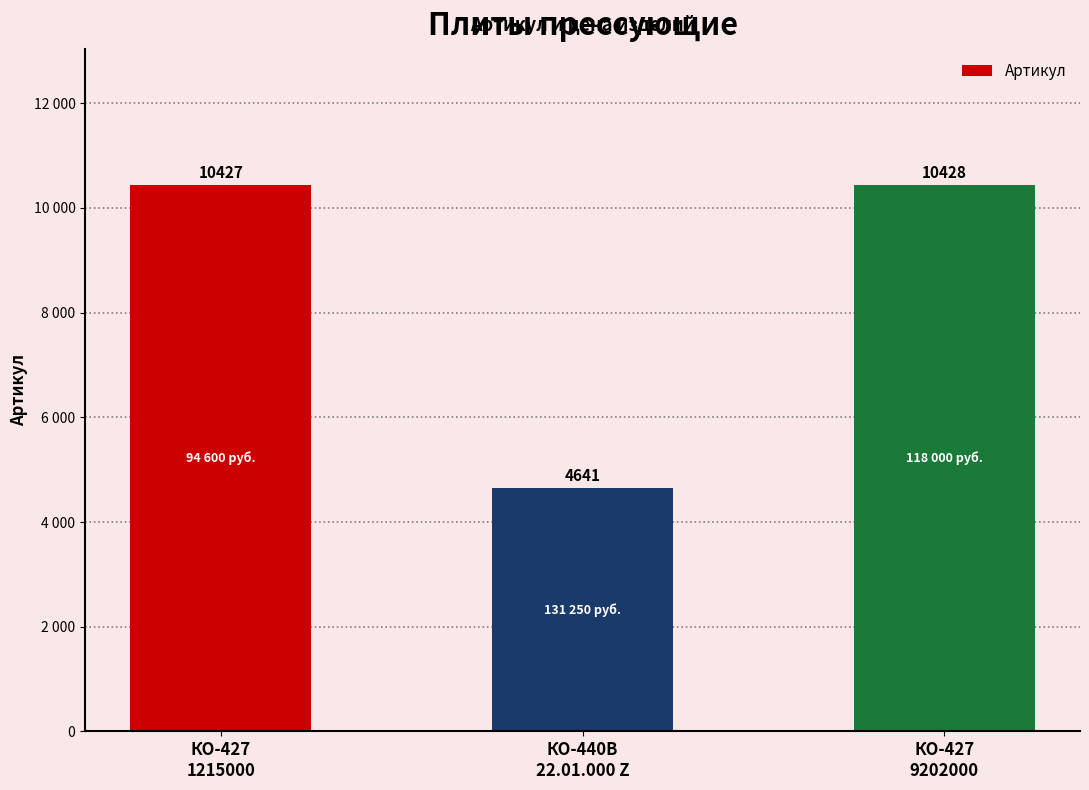

What is the sum of the values at КО-427
1215000 and КО-427
9202000?

20855